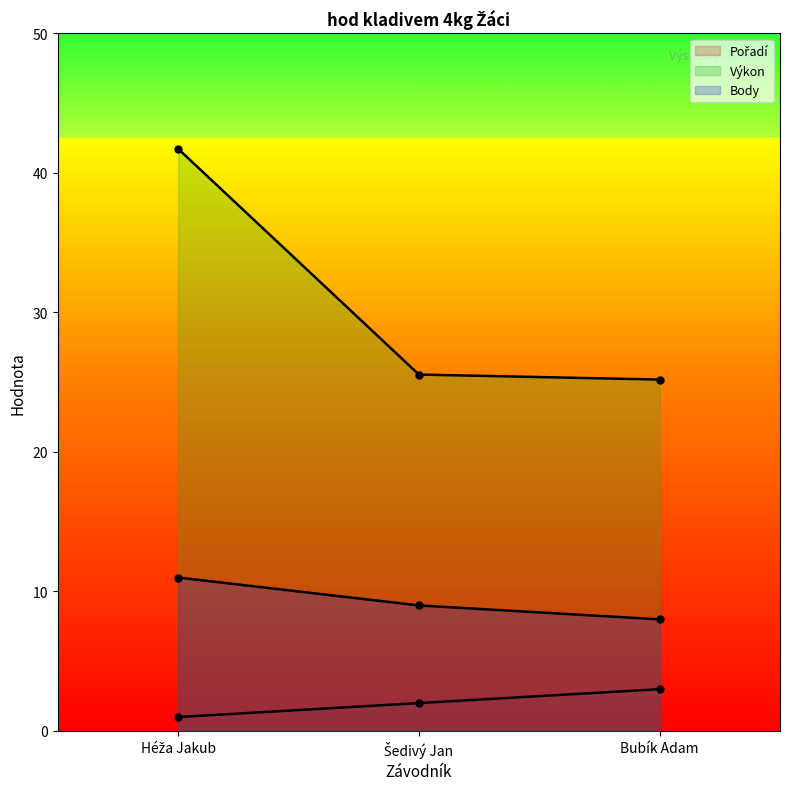

At how many categories does at least one series exceed 34?

1